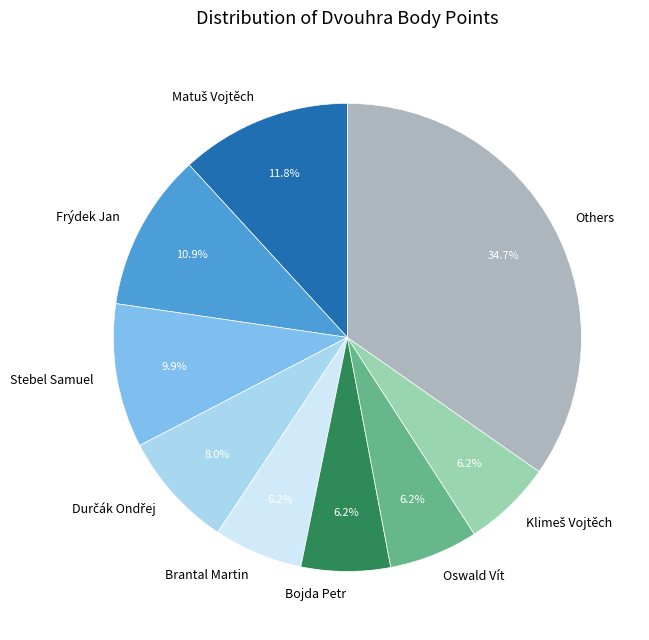

How much of the chart is everything except Others?

65.3%